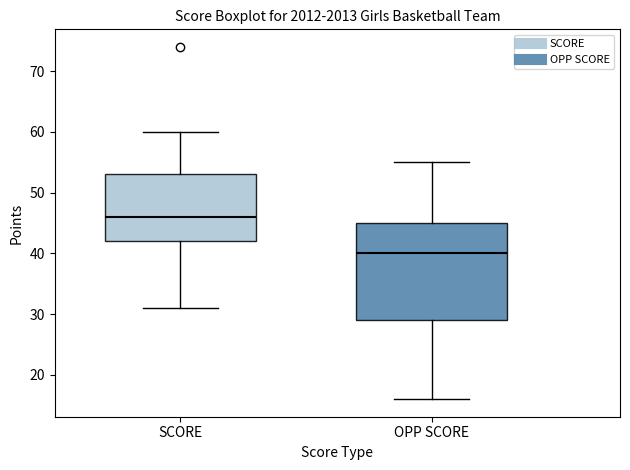

Which box's median line is the highest?

SCORE